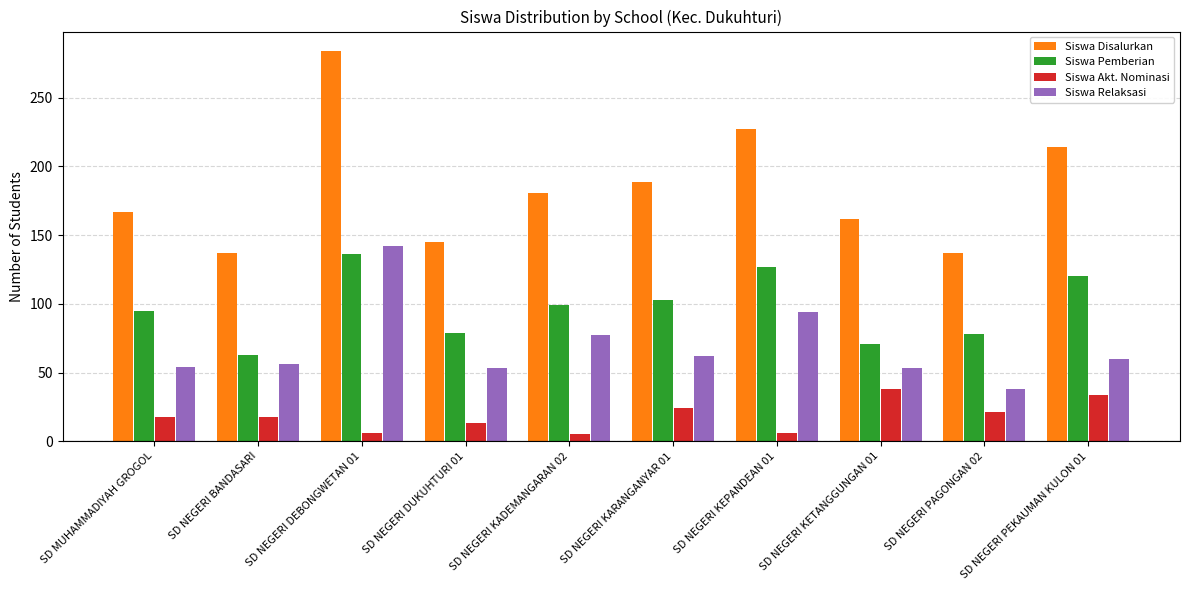

Rank the series at SD NEGERI DEBONGWETAN 01 from highest to lowest value.

Siswa Disalurkan, Siswa Relaksasi, Siswa Pemberian, Siswa Akt. Nominasi